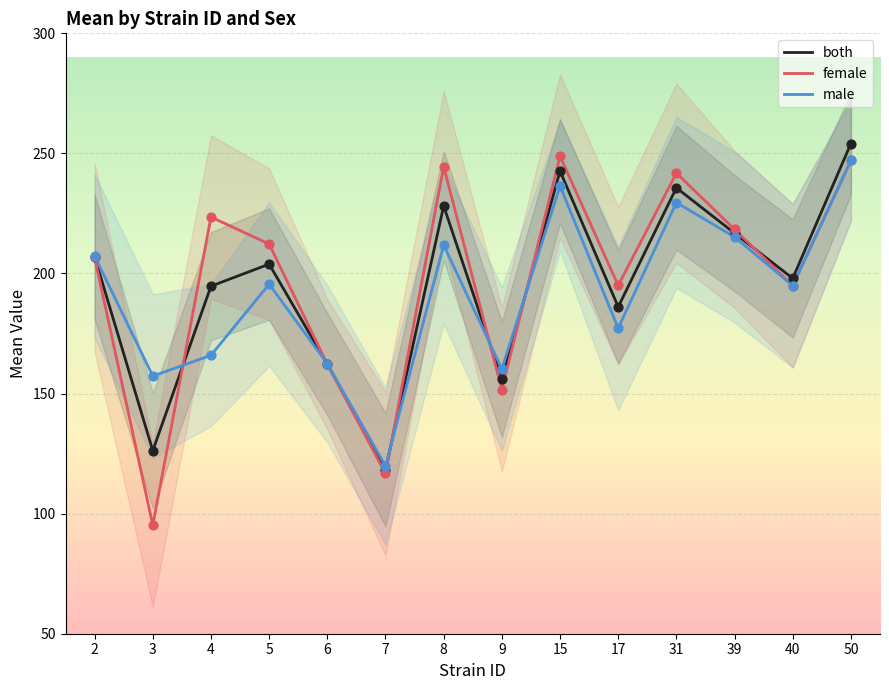

Is the value of female at 3 greater than the value of both at 3?

No